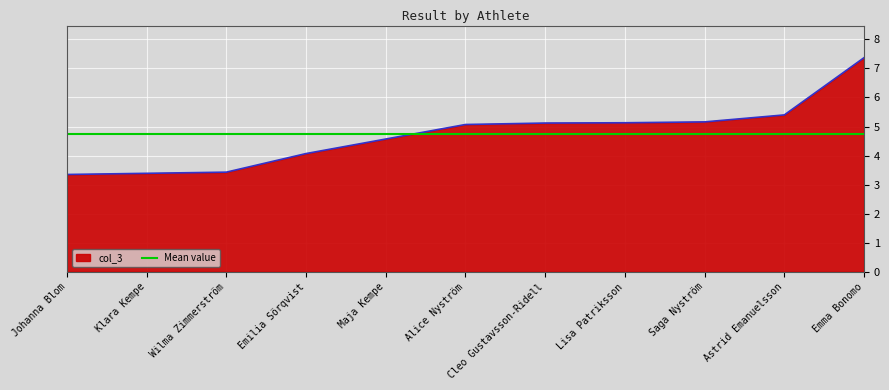

Where does the data first go above 5?

Alice Nyström